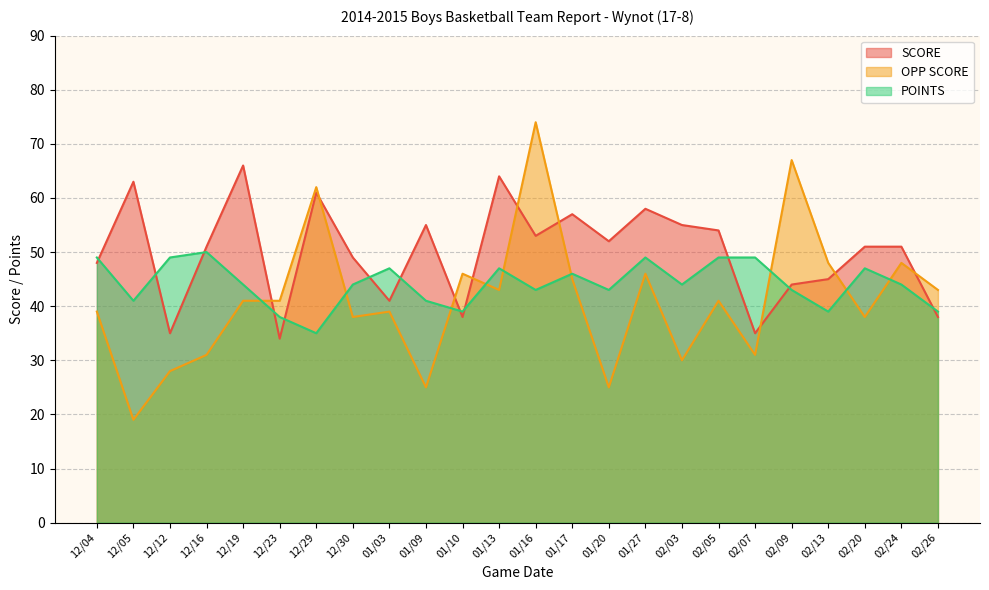

Which has a higher value, 12/05 or 01/16?

12/05